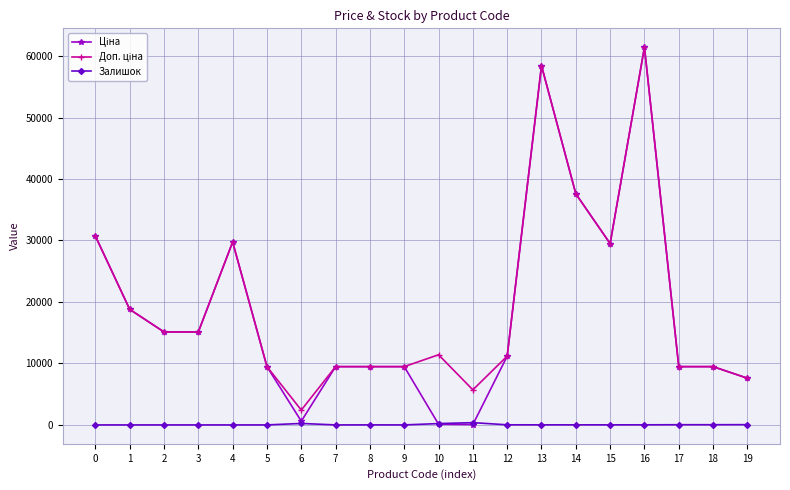

At which category is the sum across all series the highest?

16